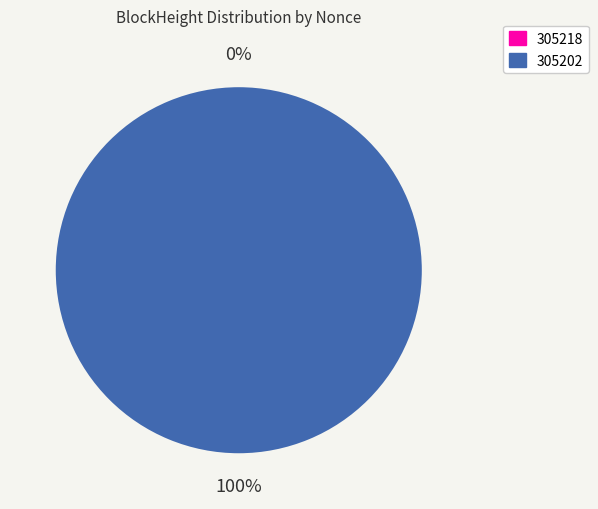

How many segments does this pie chart have?

2